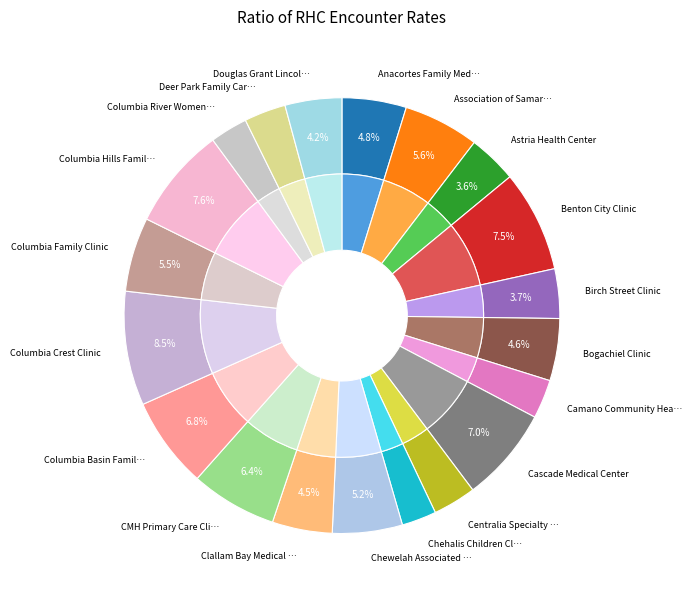

Count the number of slices in the pie.

20